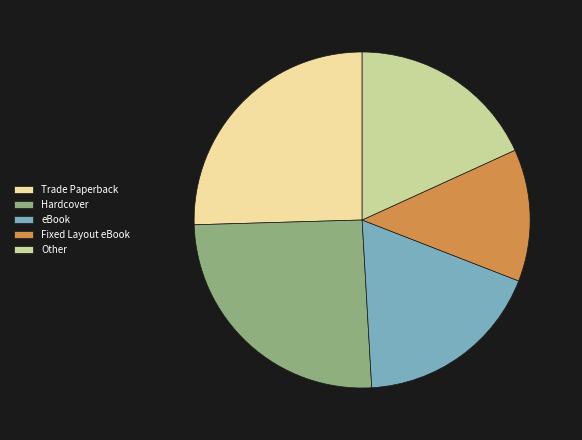

The Fixed Layout eBook slice represents 1% of the pie. True or false?

False